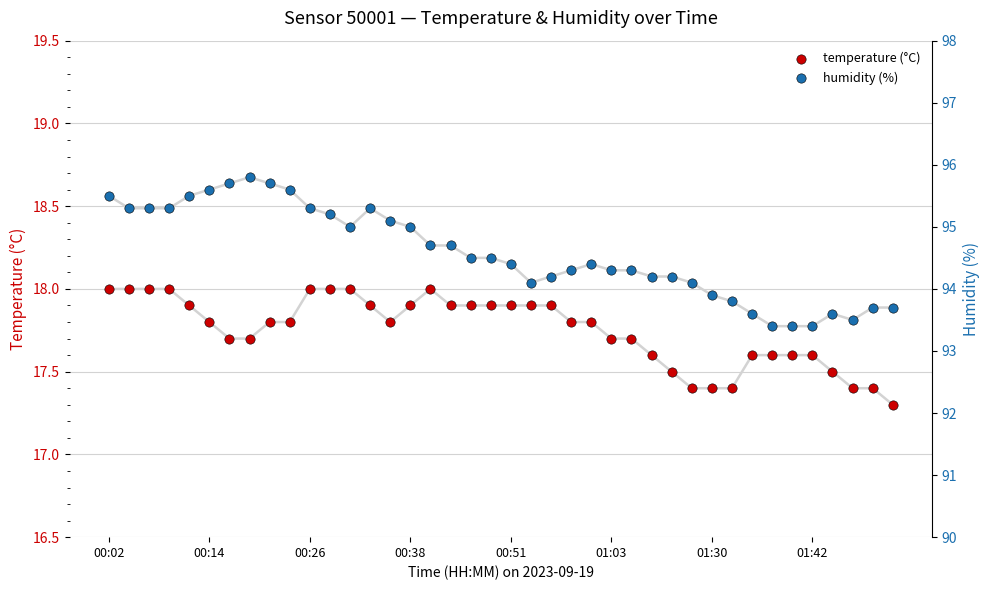

What is the total value across all series at 31?

111.2